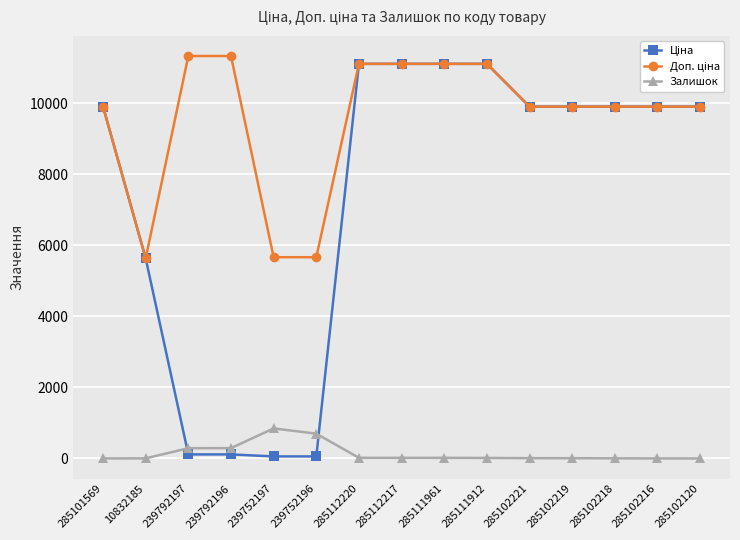

At how many categories does at least one series exceed 7704?

12